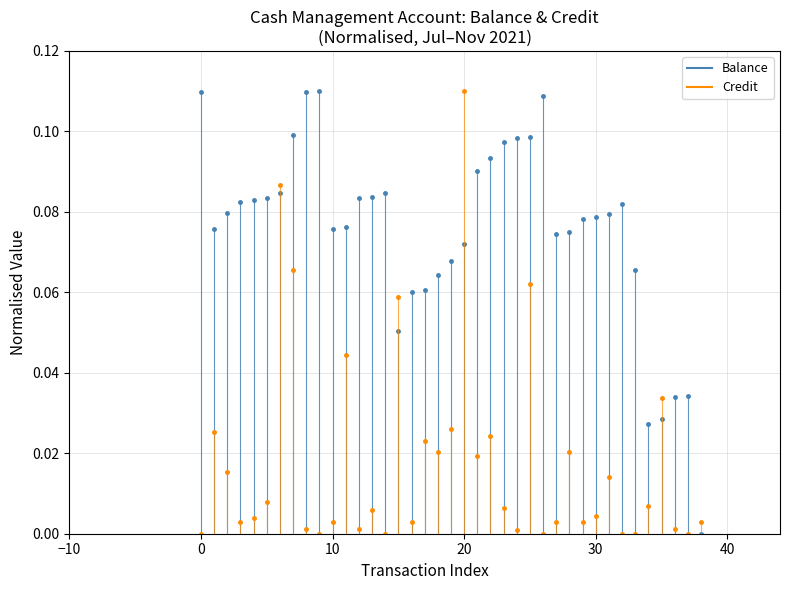

What position from the left is −10?

1